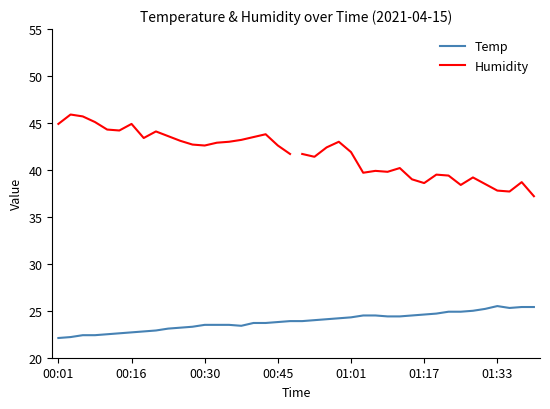

Where is the data nearest to the value 23?

00:21